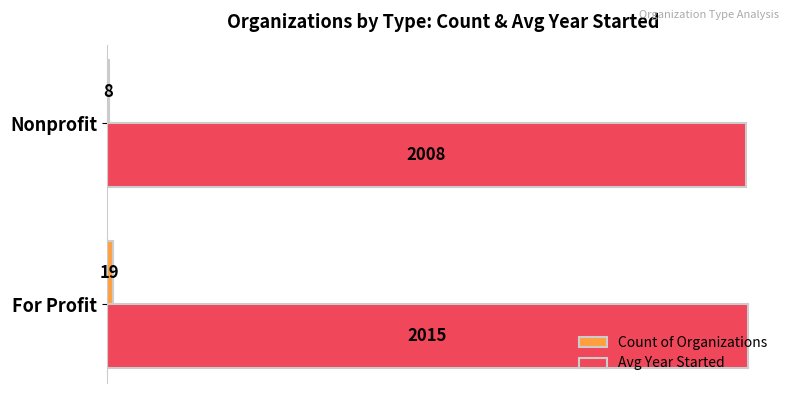

Count the number of categories in the chart.

2